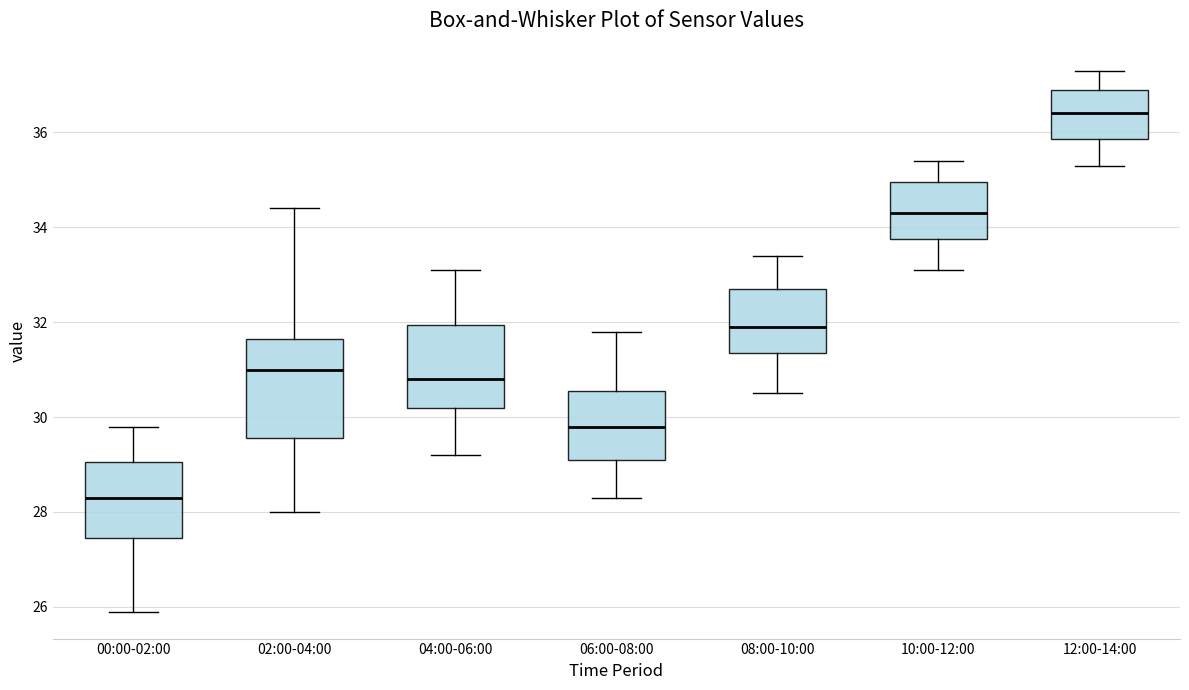

Which box's median line is the highest?

12:00-14:00